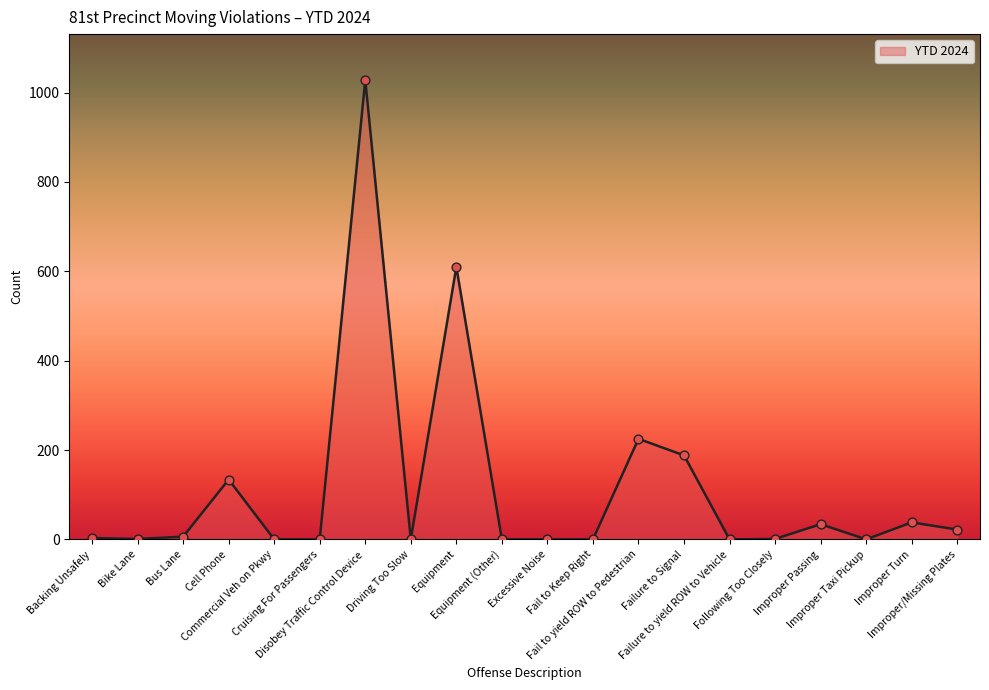

What is the maximum value shown in the chart?

1028